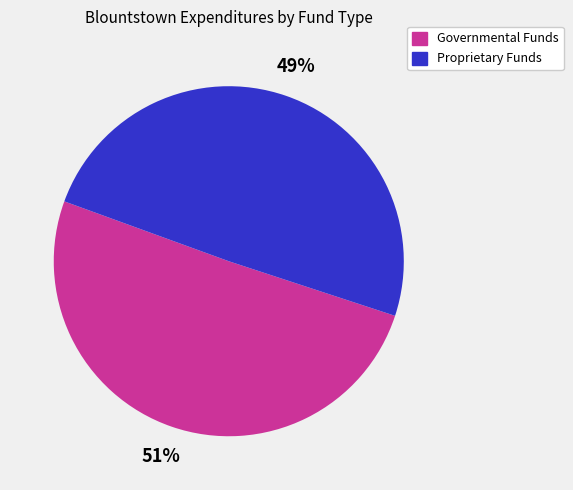

How many segments does this pie chart have?

2